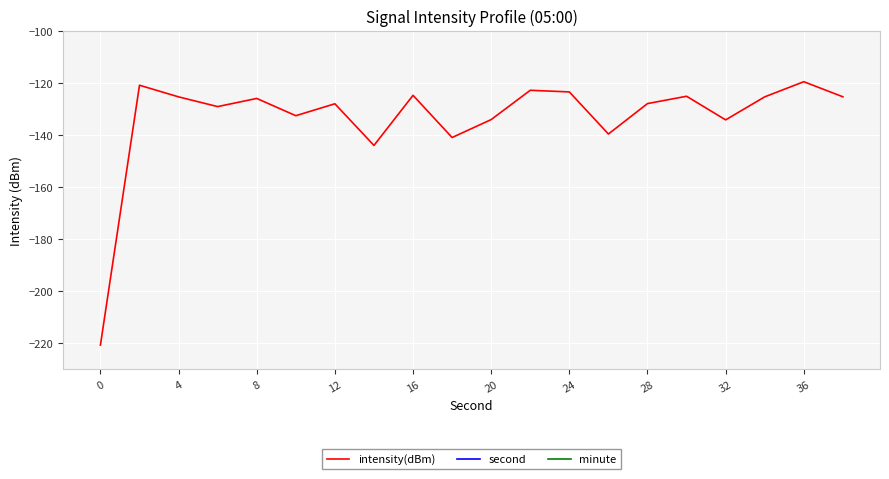

True or false: minute and intensity(dBm) intersect in this chart.

False